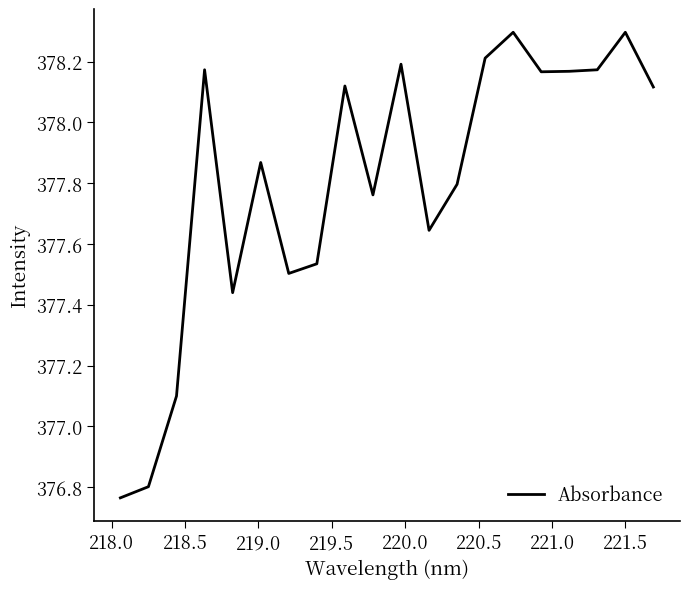

What is the difference between the maximum and minimum values?

1.5